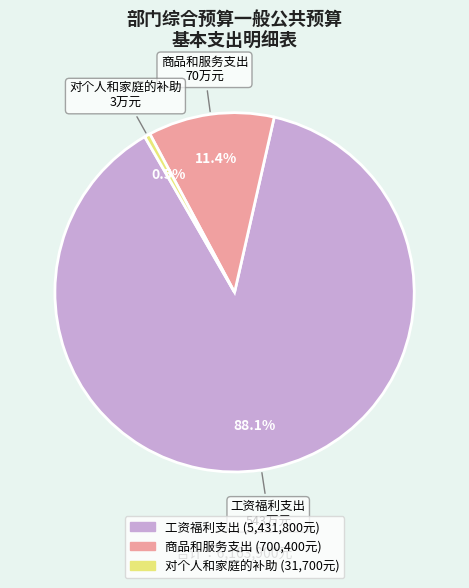

What is the ratio of the value at 商品和服务支出 to the value at 对个人和家庭的补助?

22.1